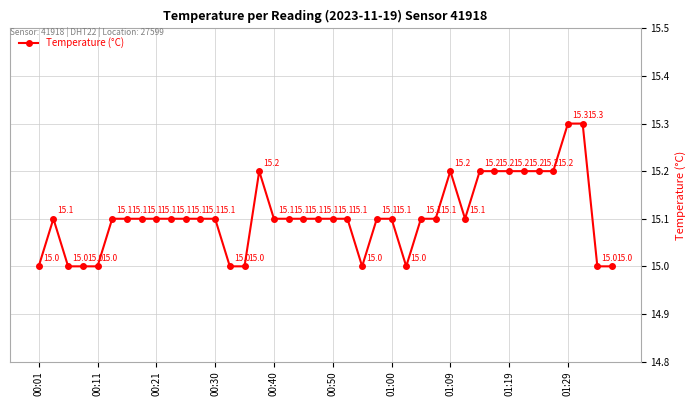

True or false: the data has more than 0 interior local peaks.

True